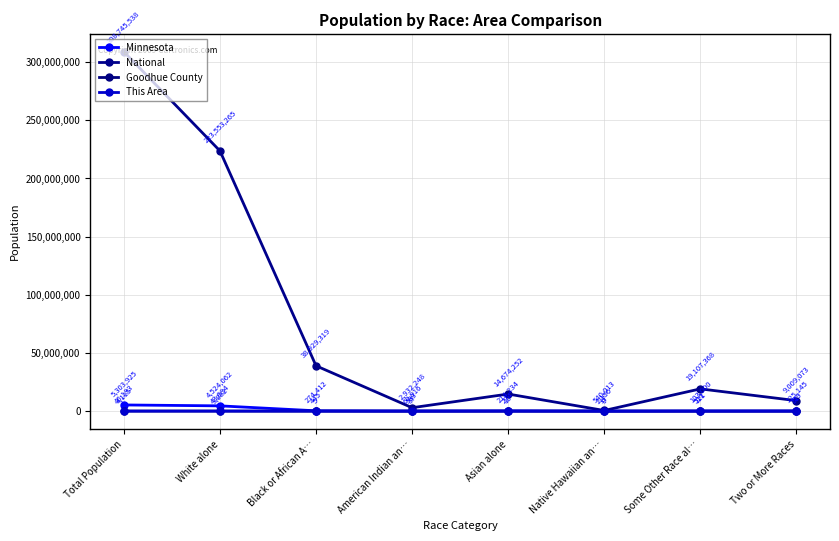

What is the total value across all series at White alone?

228124893